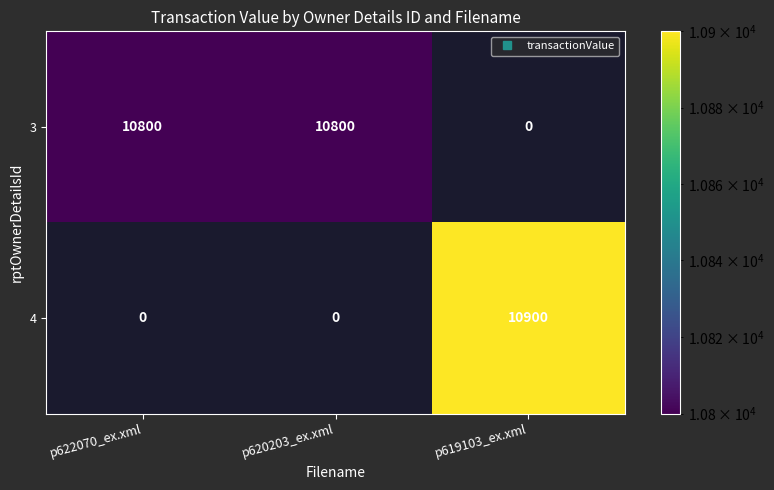

How many series are shown in this chart?

2